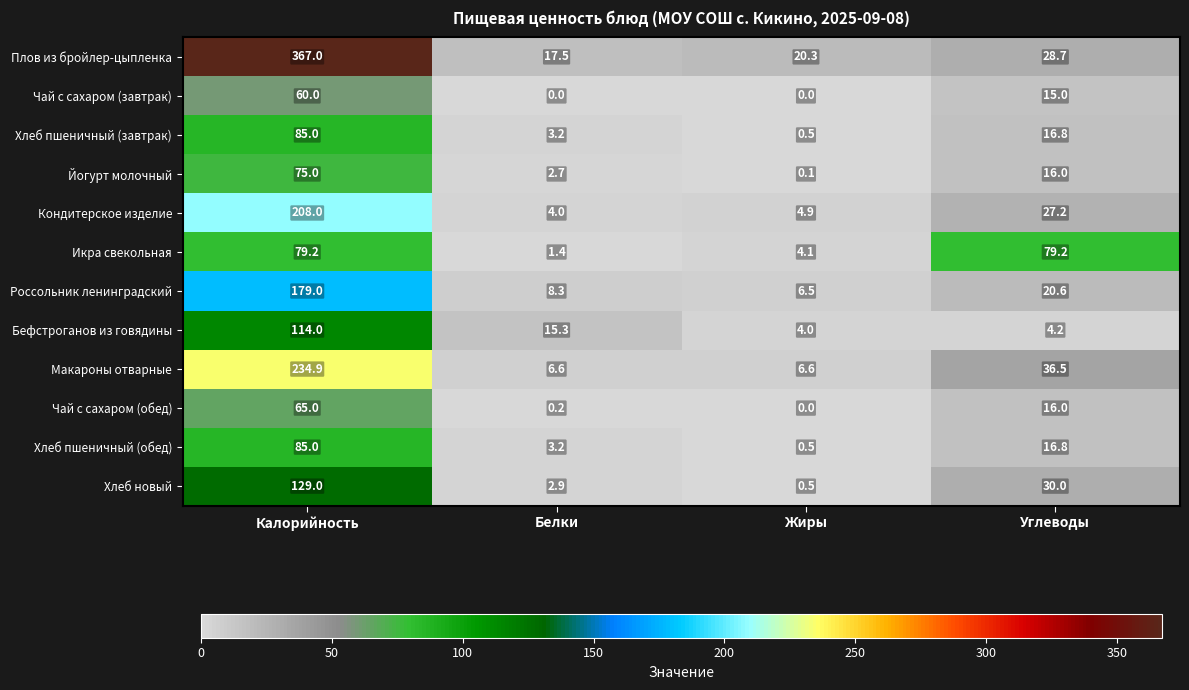

How many values in the Россольник ленинградский series exceed 20?

2